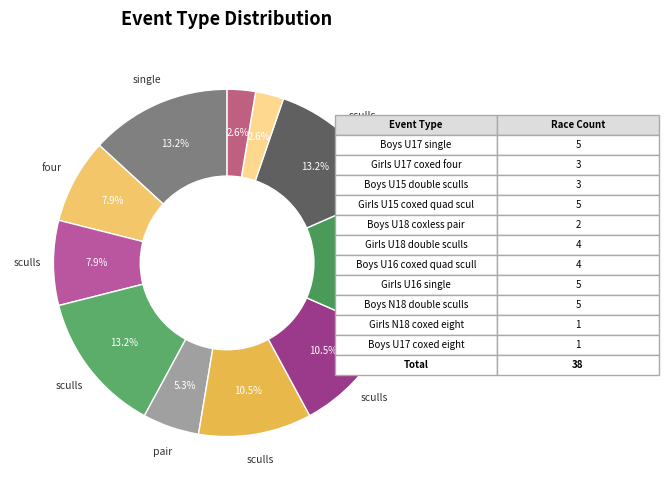

Does any single category account for the majority?

No